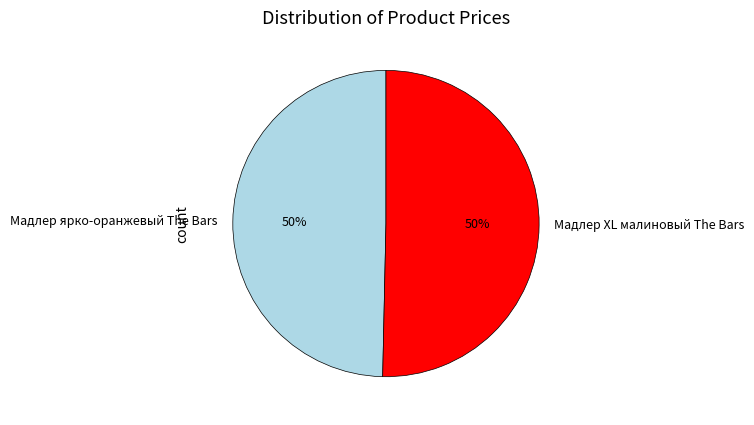

True or false: Мадлер XL малиновый The Bars accounts for 56% of the total.

False